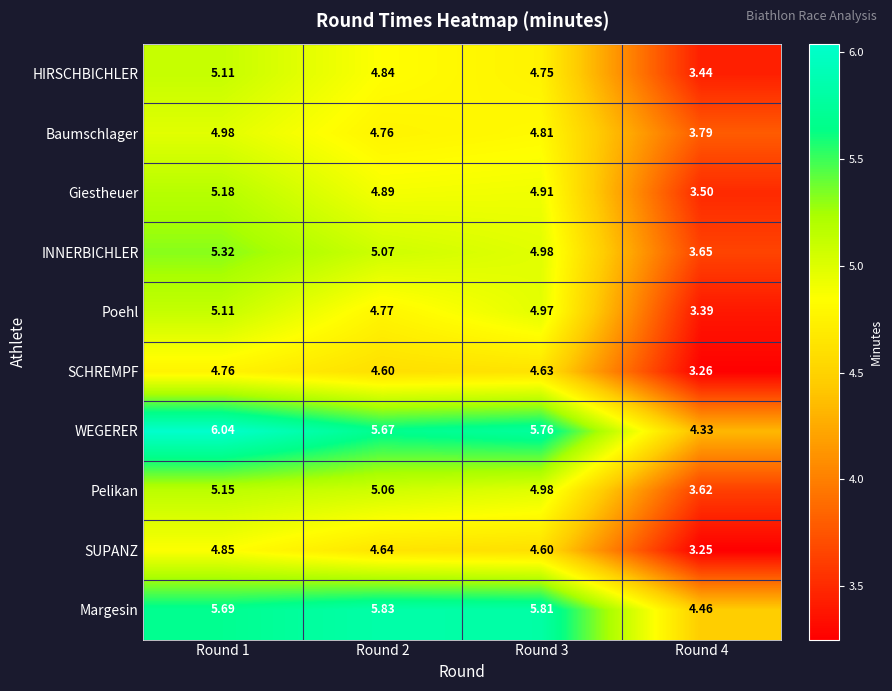

At which category is the sum across all series the highest?

Round 1